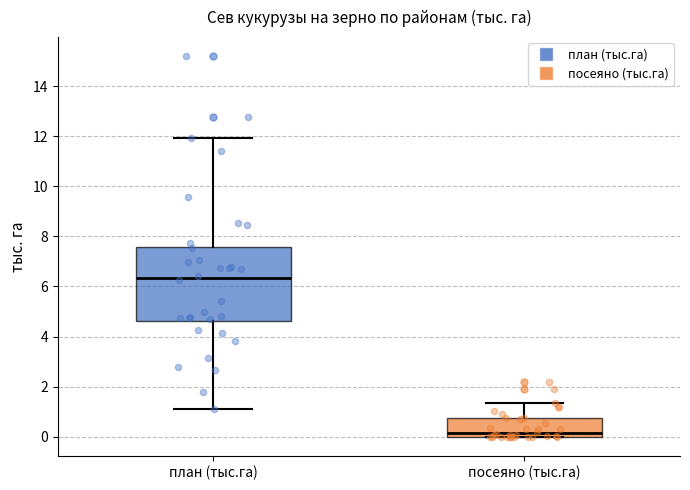

Reading left to right, transcribe this box plot: for each box, give where its median line is, the range the box spans, and where its two whiskers end, as read against the y-axis. The values are not printed on the chart, so give them approximately, as read against the axis.

план (тыс.га): median 6.4, box 4.6 to 7.6, whiskers 1.2 to 12.0
посеяно (тыс.га): median 0.2, box 0.0 to 0.8, whiskers 0.0 to 1.4